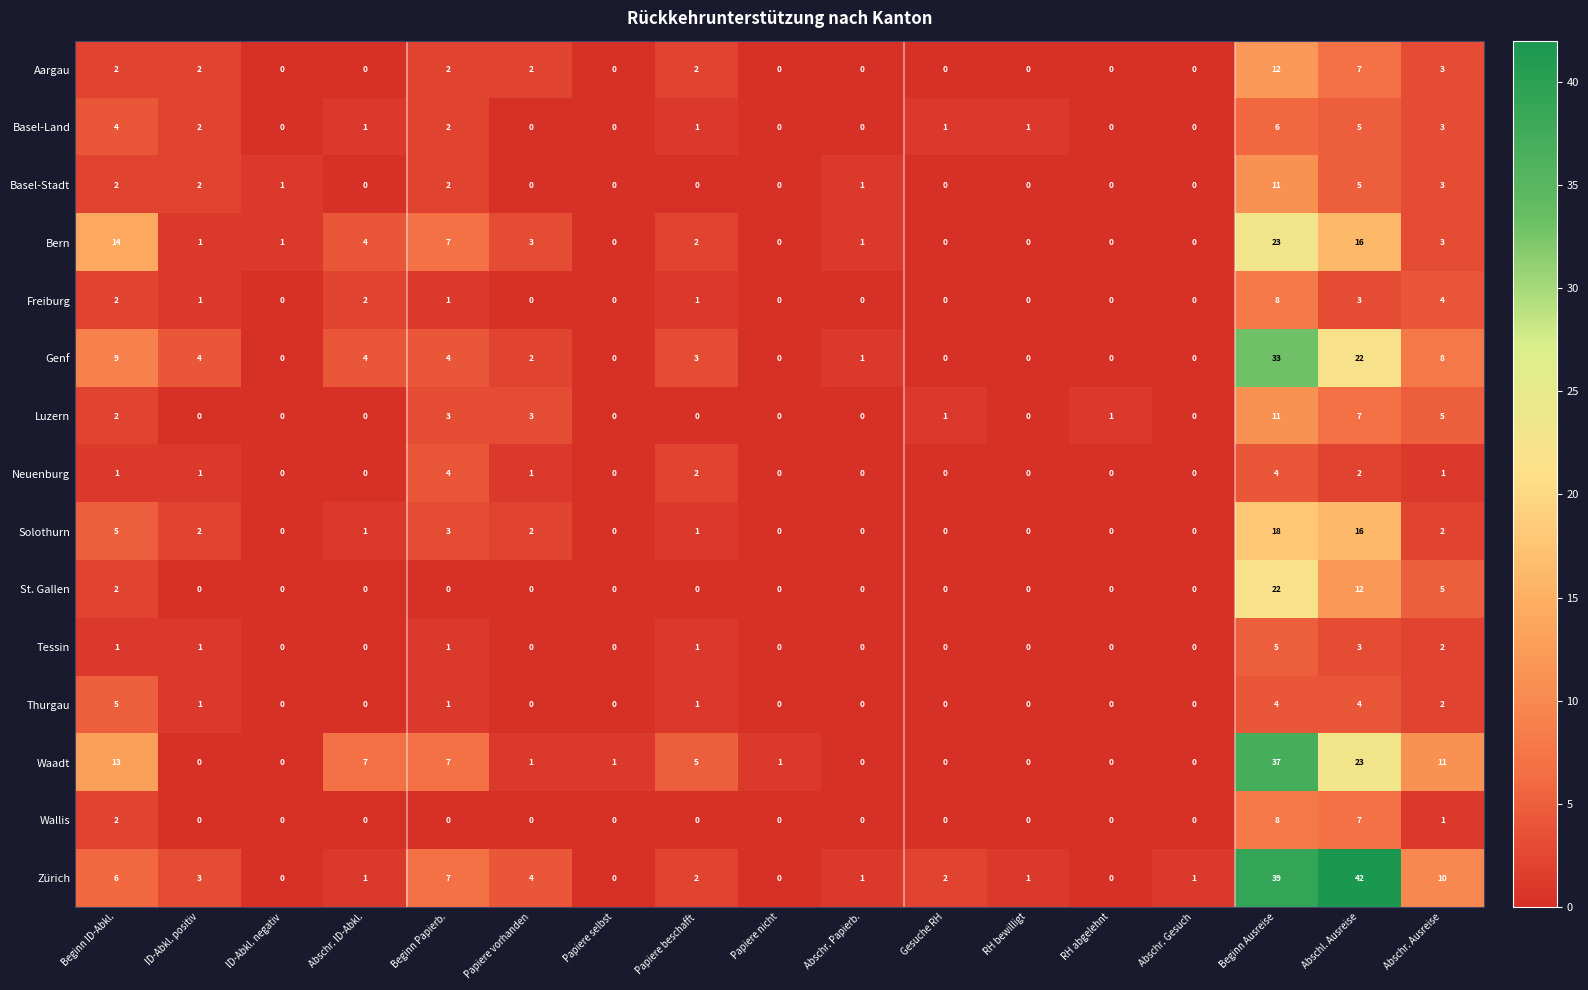

True or false: Thurgau has a value of 0 at Papiere vorhanden.

True